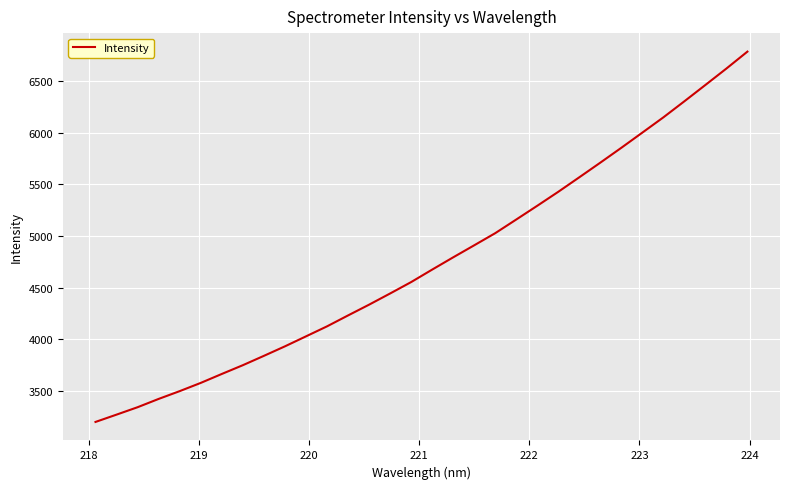

What is the difference between the maximum and minimum values?

3586.6